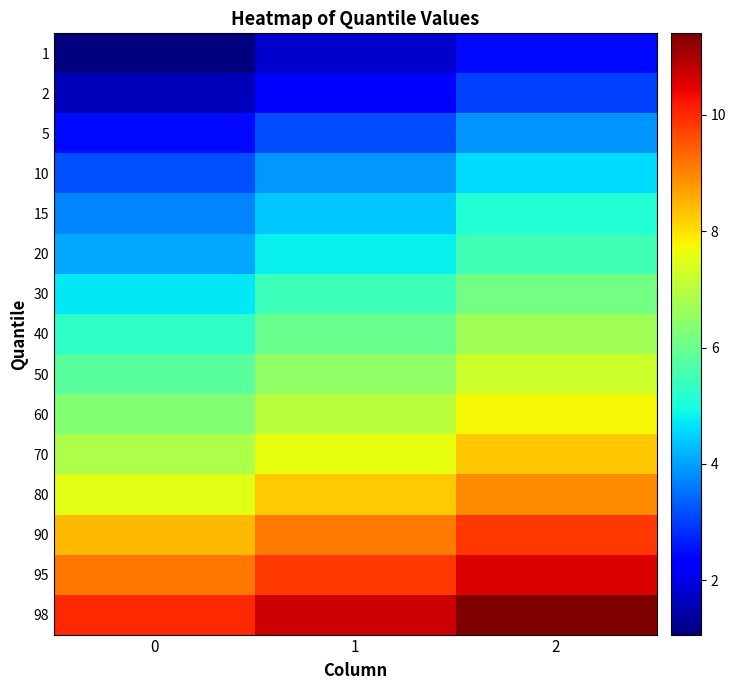

List the series in order of their peak value, lowest first.

1, 2, 5, 10, 15, 20, 30, 40, 50, 60, 70, 80, 90, 95, 98